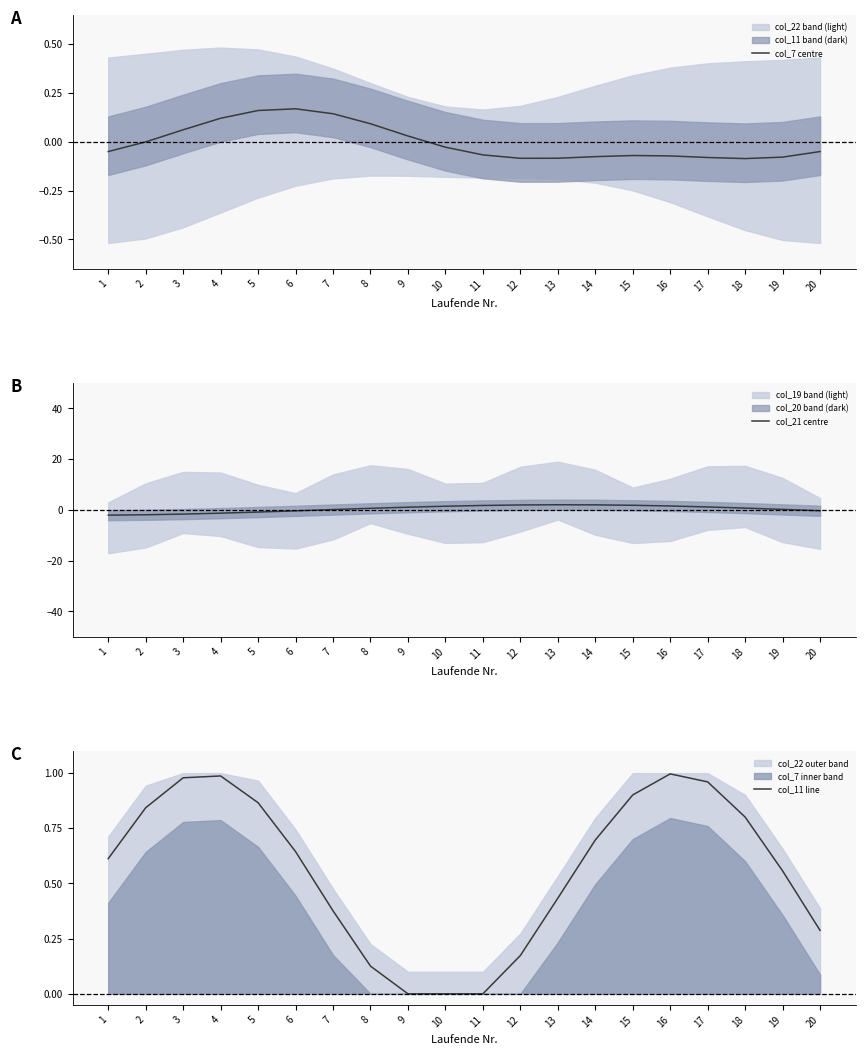

The col_21 centre series shows 0.2 at 19. True or false?

True